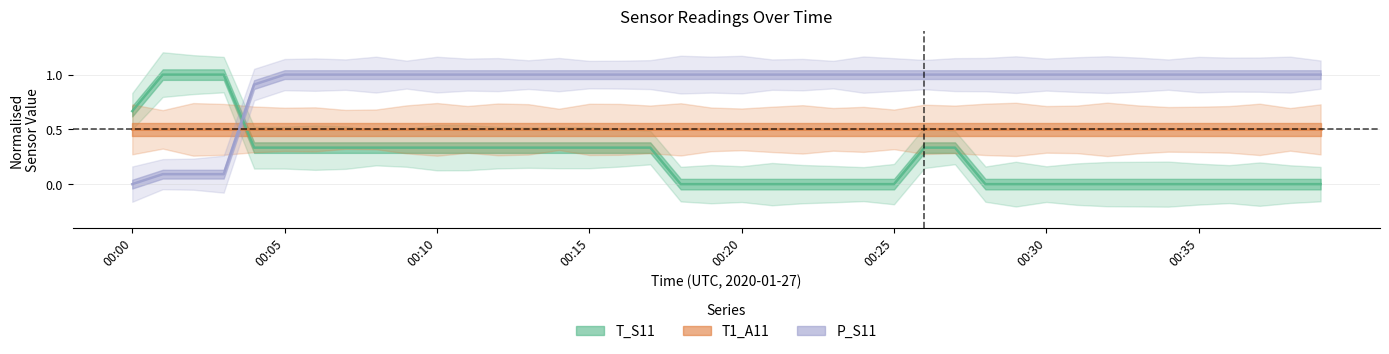

What is the sum of the P_S11 values at 27 and 37?

2.0